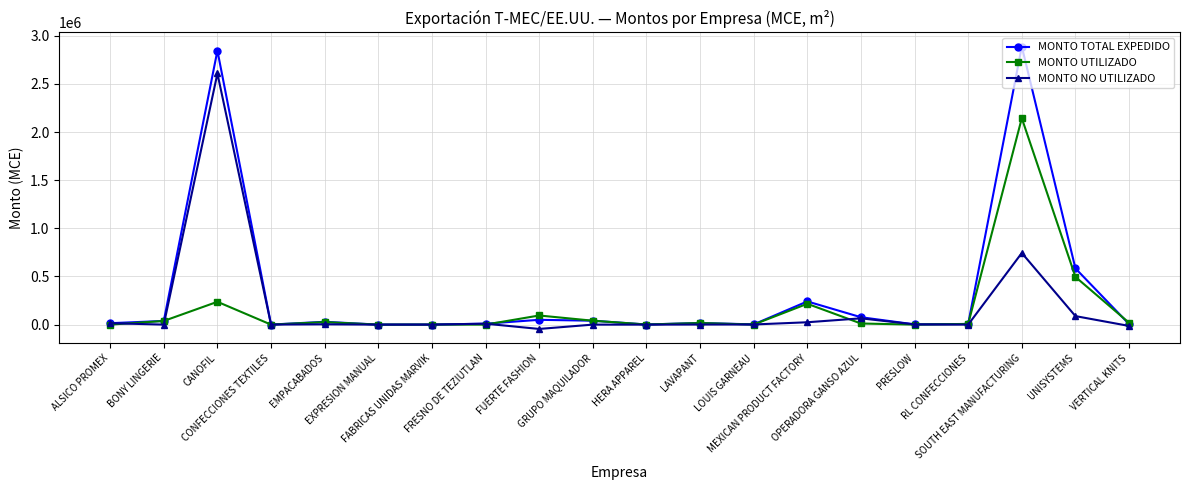

True or false: MONTO NO UTILIZADO has a value of -44955.8 at FUERTE FASHION.

True